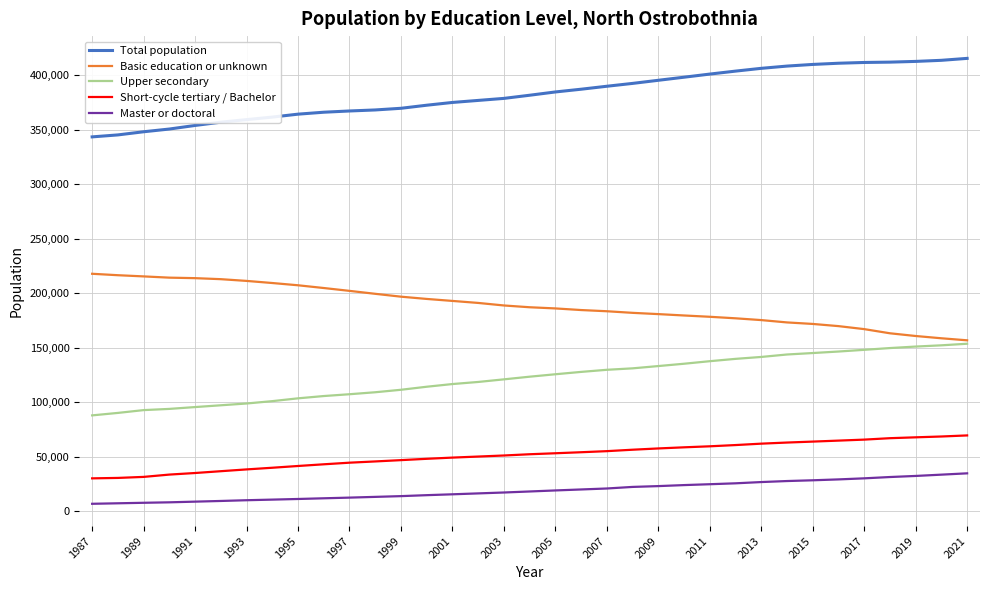

What is the lowest value of the Short-cycle tertiary / Bachelor series?

30379